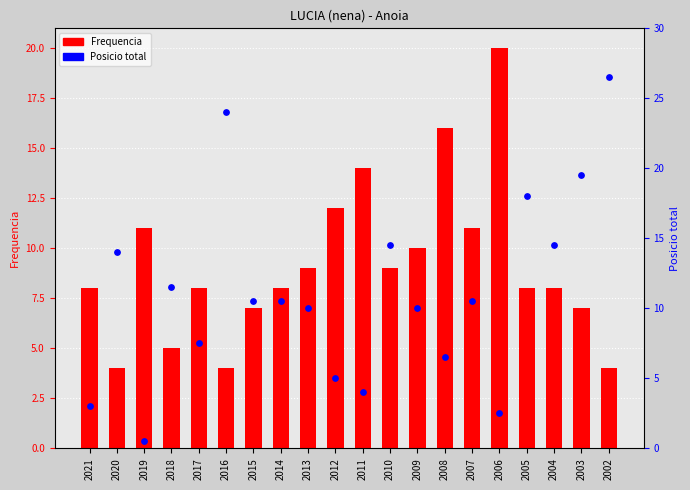

What is the total value across all series at 2011?

18.0